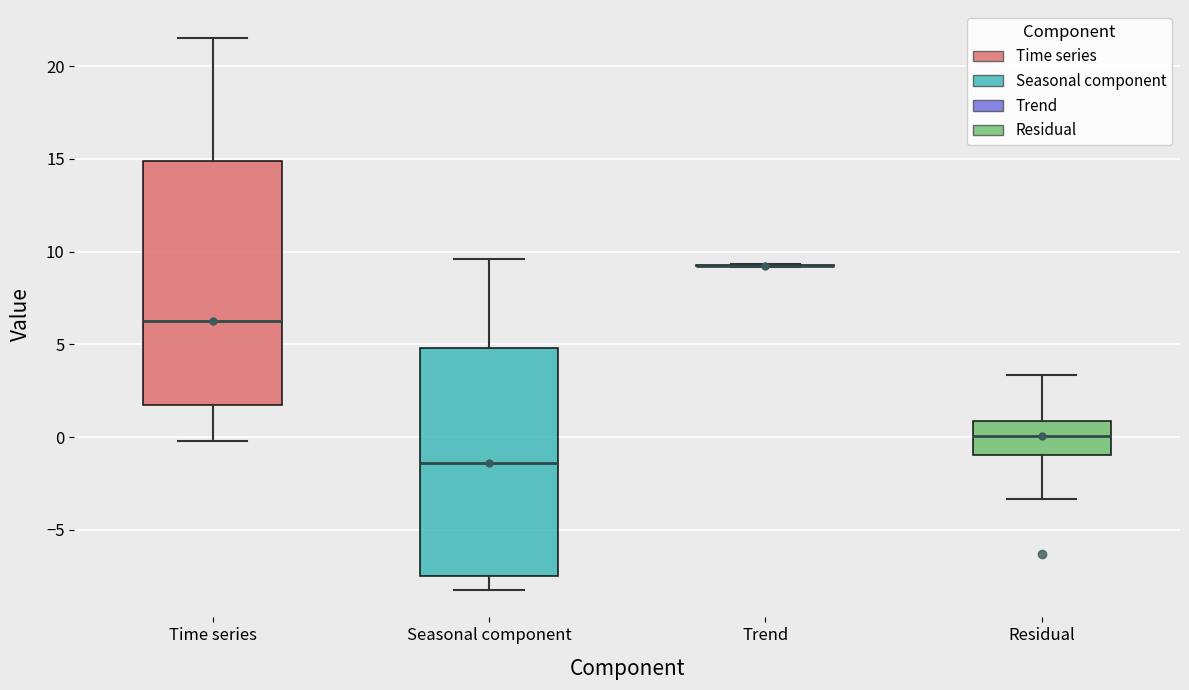

Which box is the tallest, from its lower edge to its upper edge?

Time series